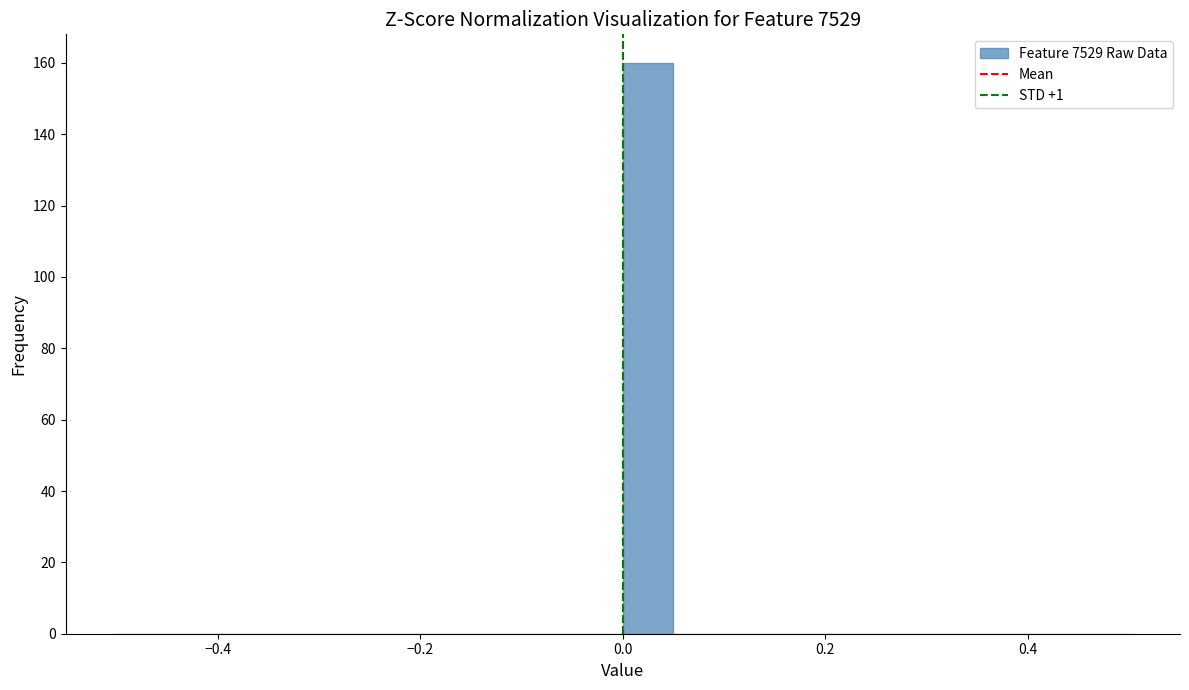

Read against the x-axis, roughly where is the centre of the tallest bar?

0.02